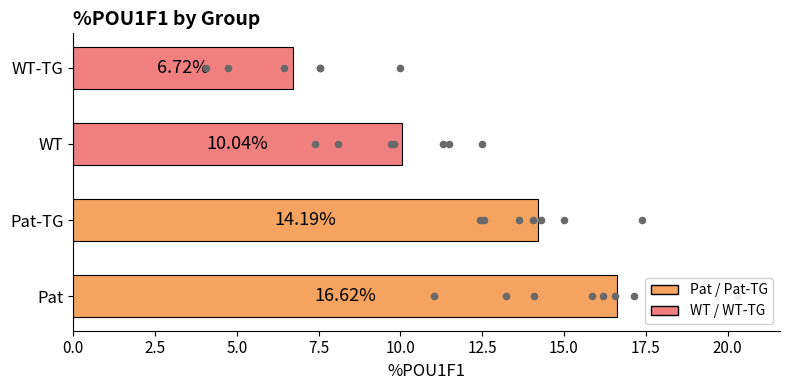

What is the change in value from WT to WT-TG?

-3.3